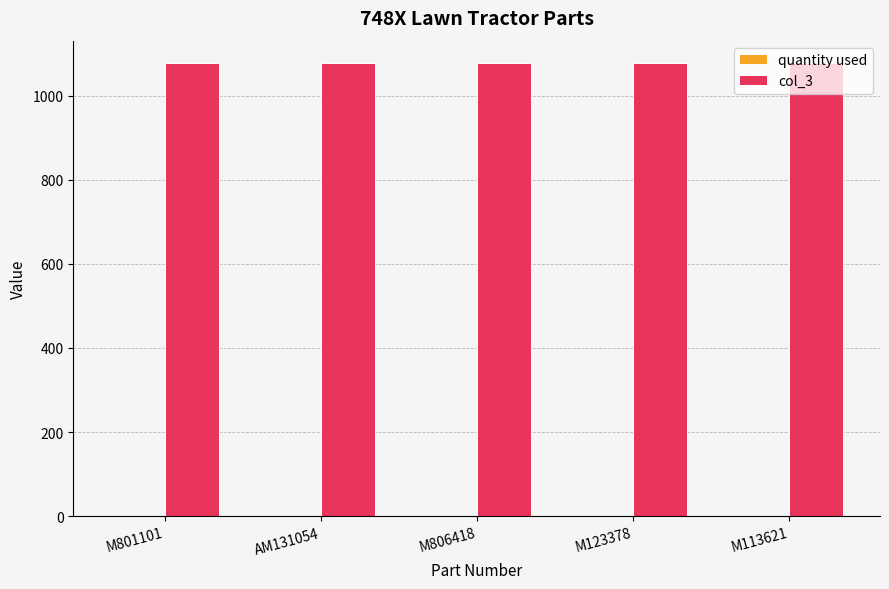

Is it true that col_3 equals 1569.9 at M801101?

False